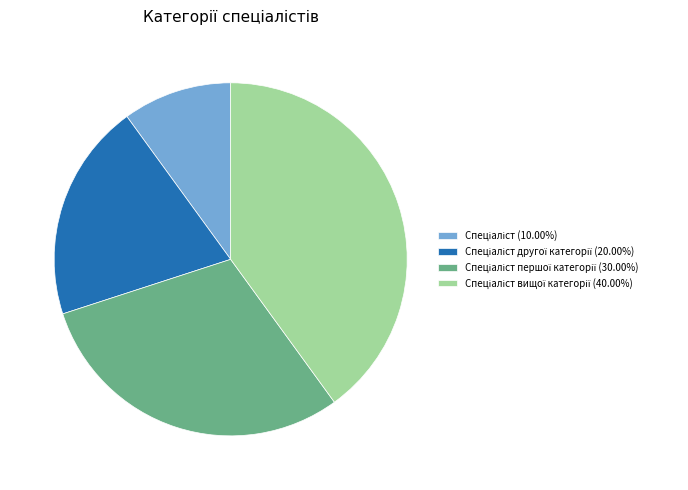

Is there a majority slice in this chart?

No